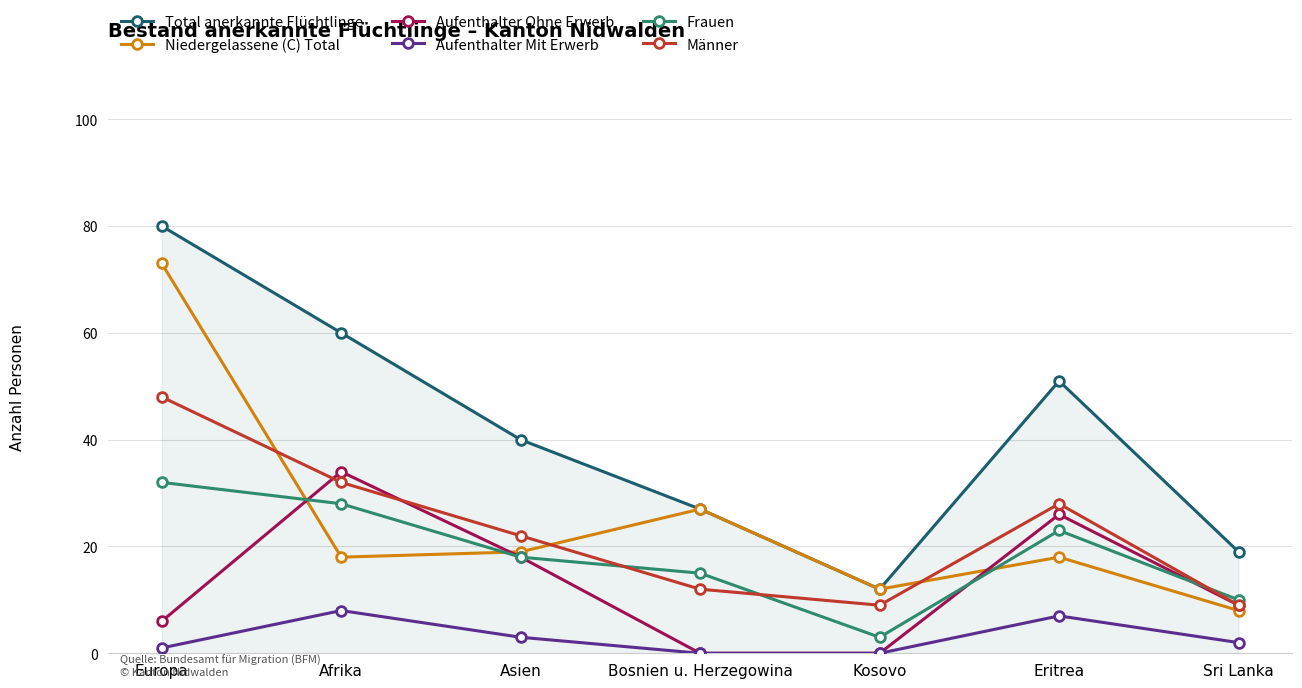

Which category has the highest value across all series?

Europa